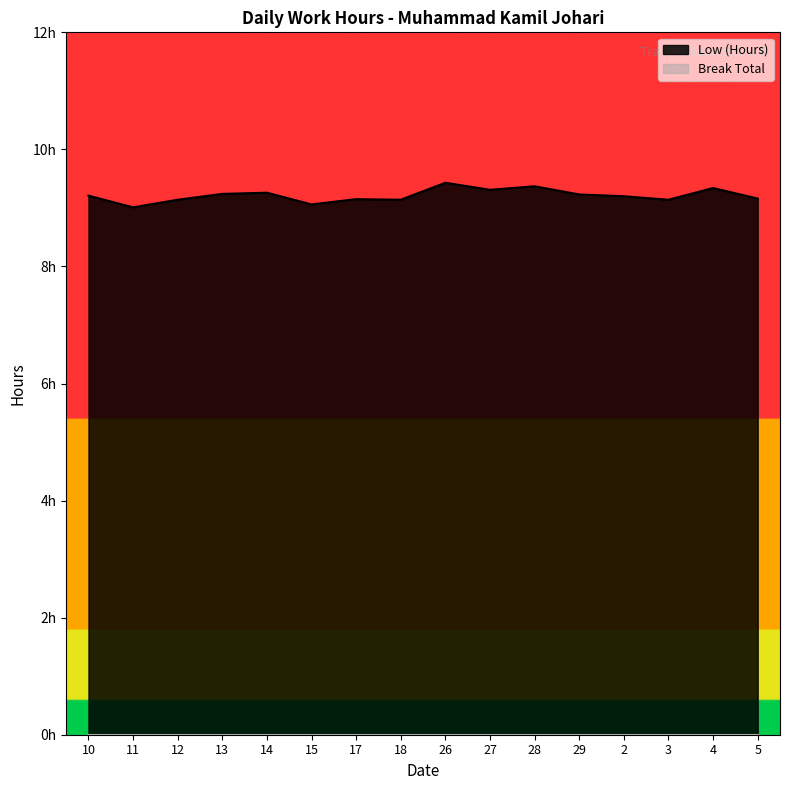

Reading right to left, transcribe all the data shown in this chart.

9.2	9.3	9.1	9.2	9.2	9.4	9.3	9.4	9.1	9.2	9.1	9.3	9.2	9.1	9.0	9.2